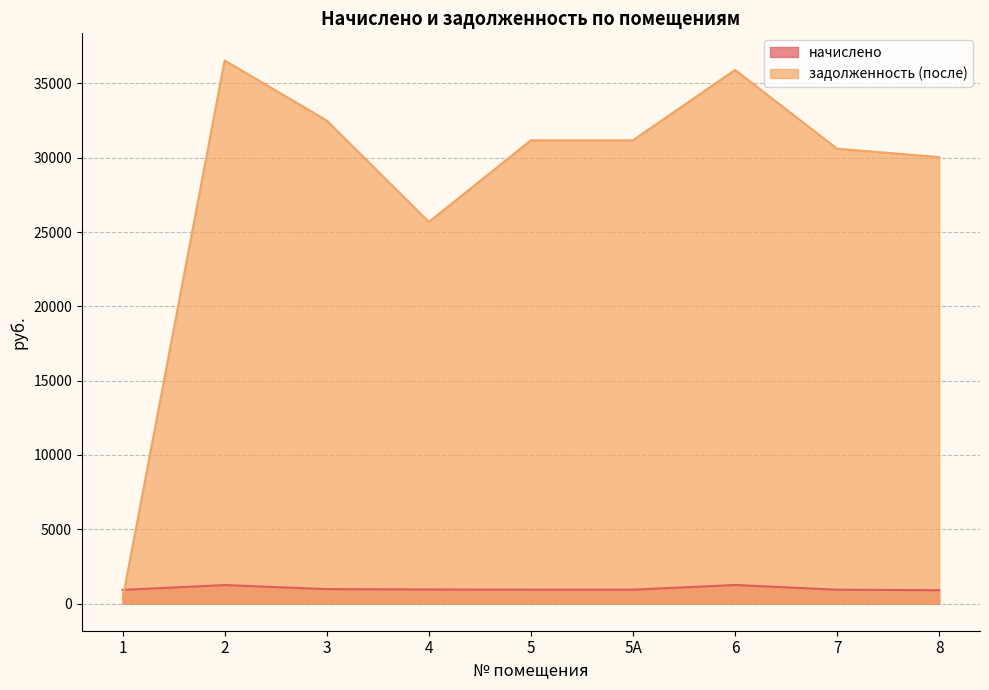

How many values in the начислено series exceed 934?

6